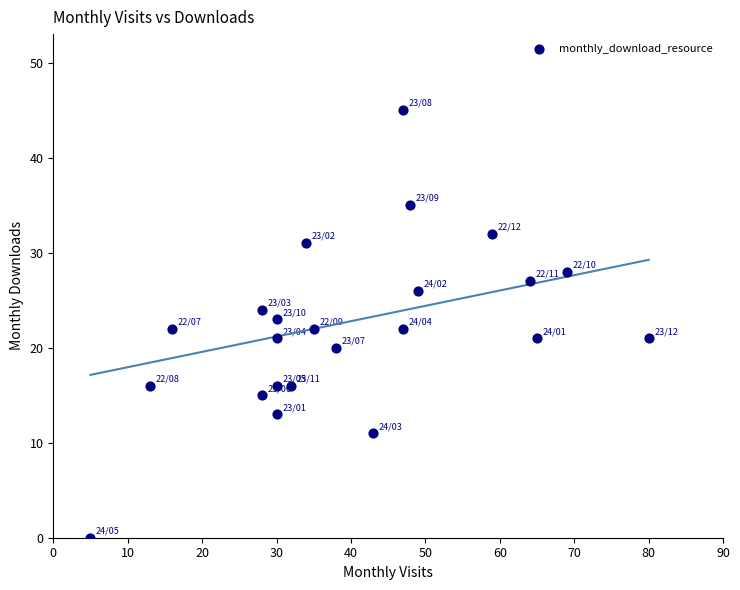

What is the range of X values (max minus min)?

75